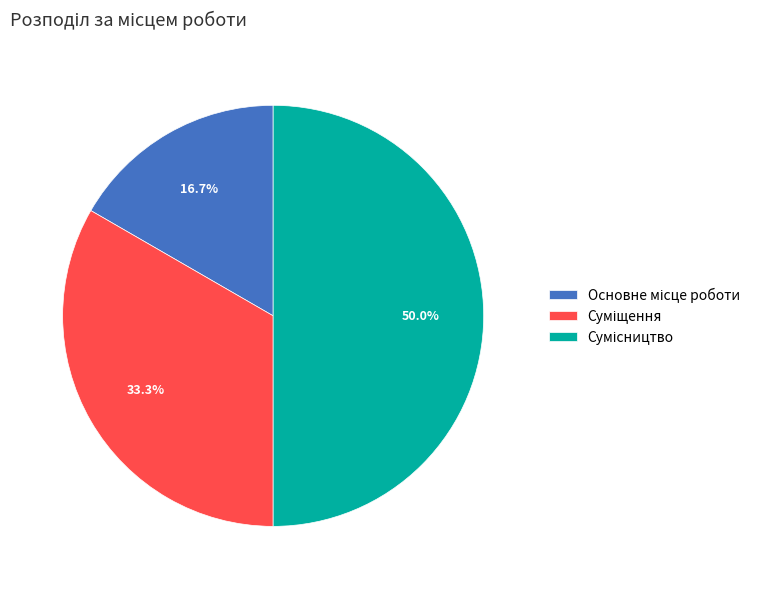

Count the number of slices in the pie.

3